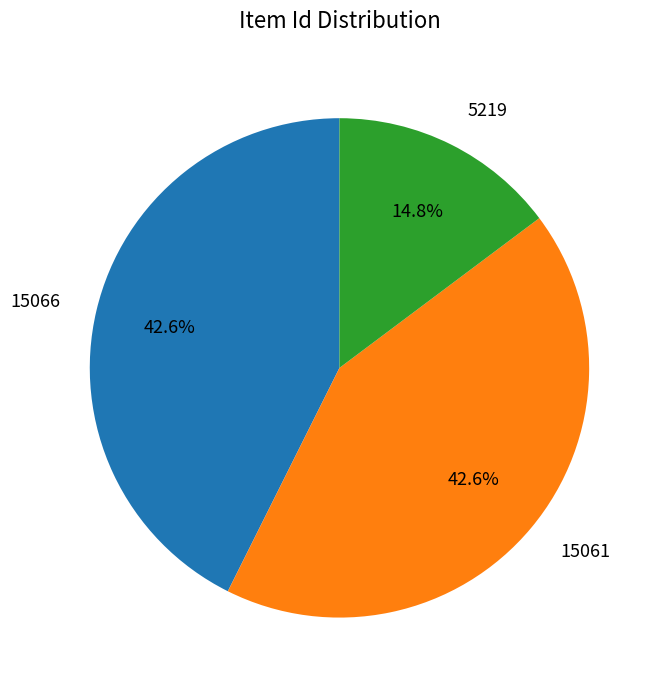

To the nearest percent, what is the average slice percentage?

33%